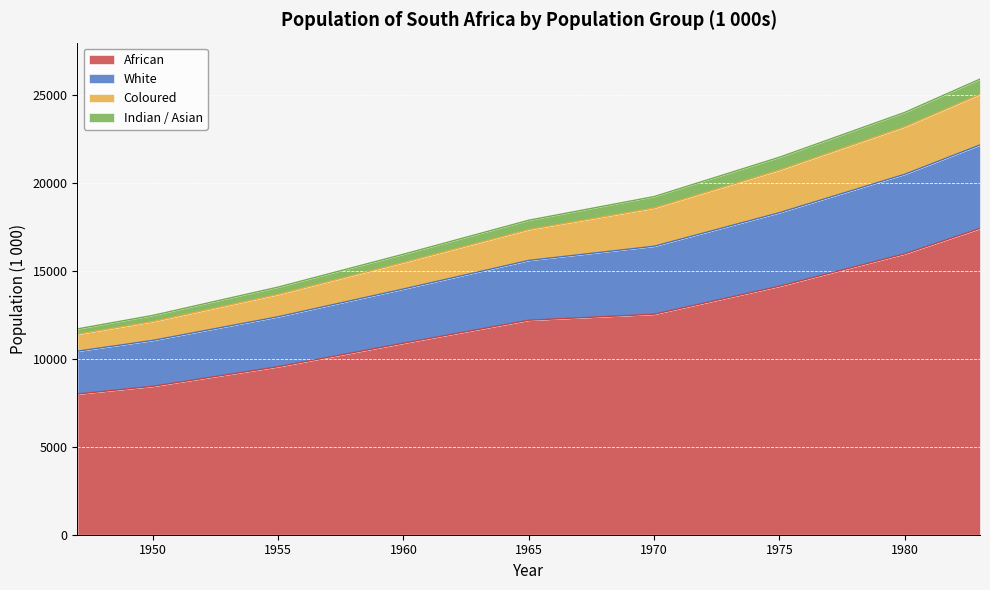

Is it true that African equals 12186 at 1965?

True